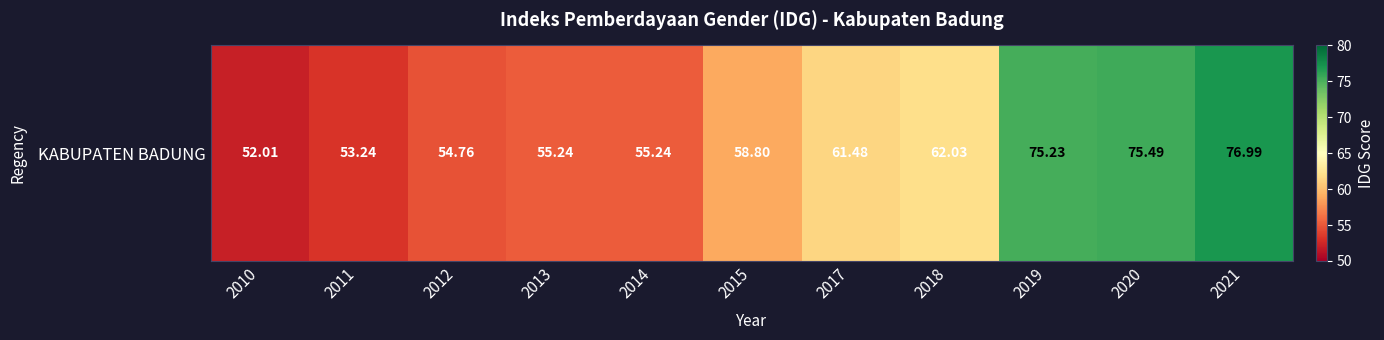

Read the value at 2019.

75.2